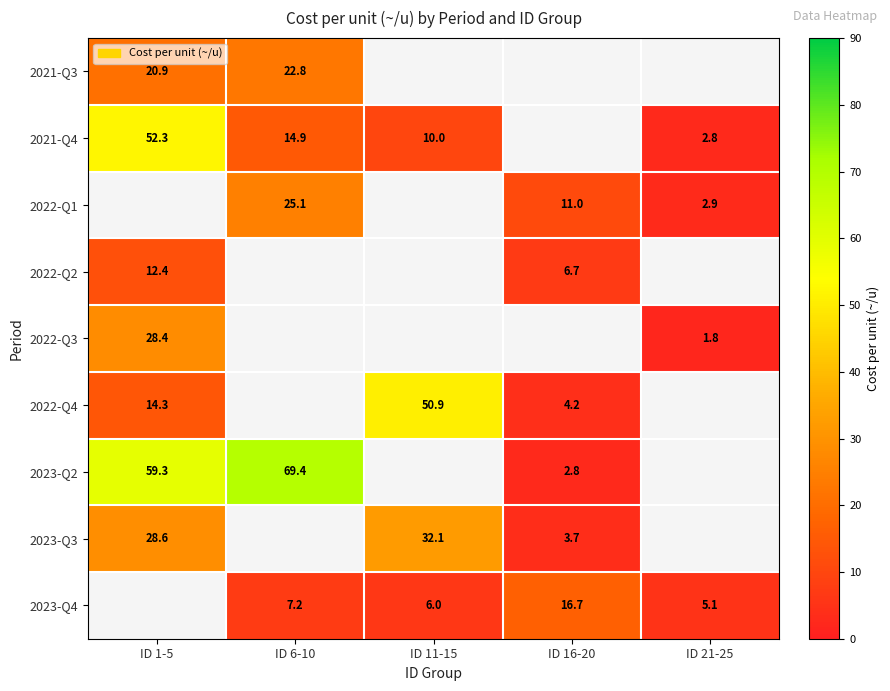

What is the difference between the 2022-Q2 values at ID 16-20 and ID 1-5?

5.7